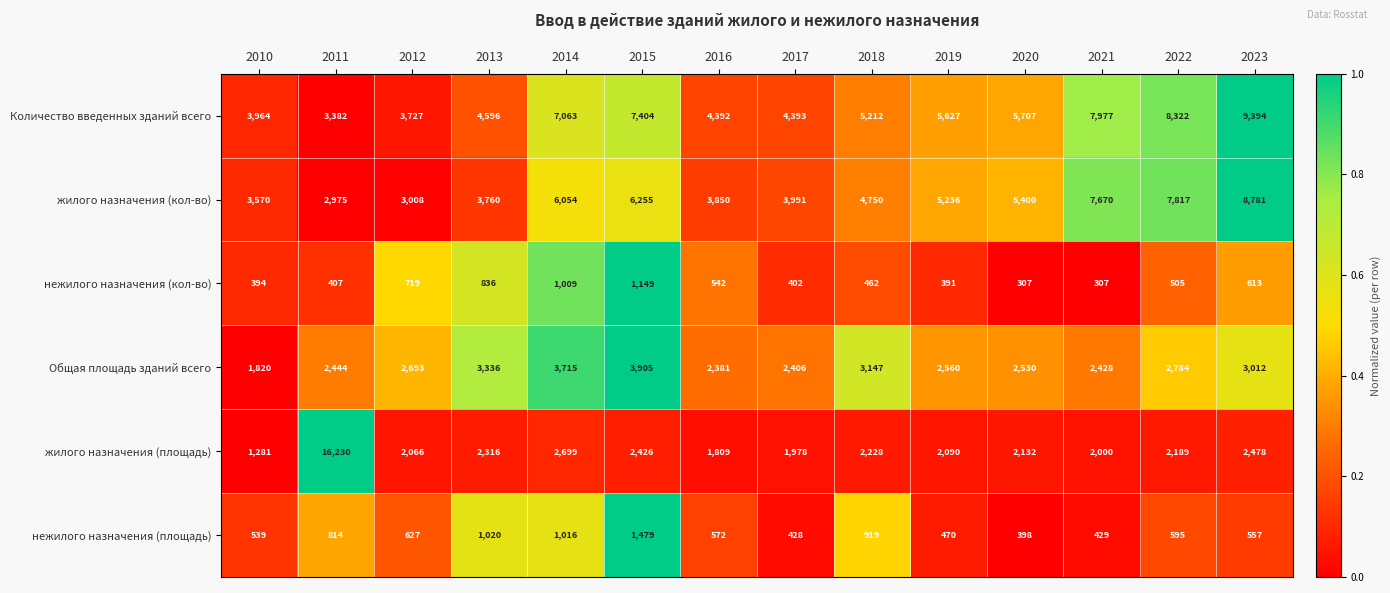

Which series has the largest range (max minus min)?

жилого назначения (площадь)